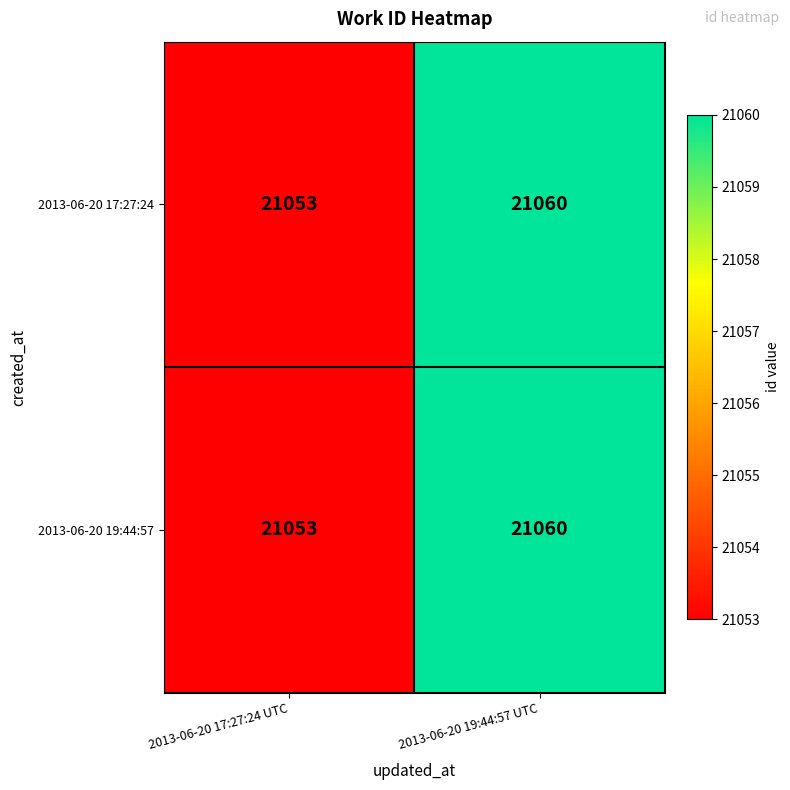

At which category is the sum across all series the highest?

2013-06-20 19:44:57 UTC